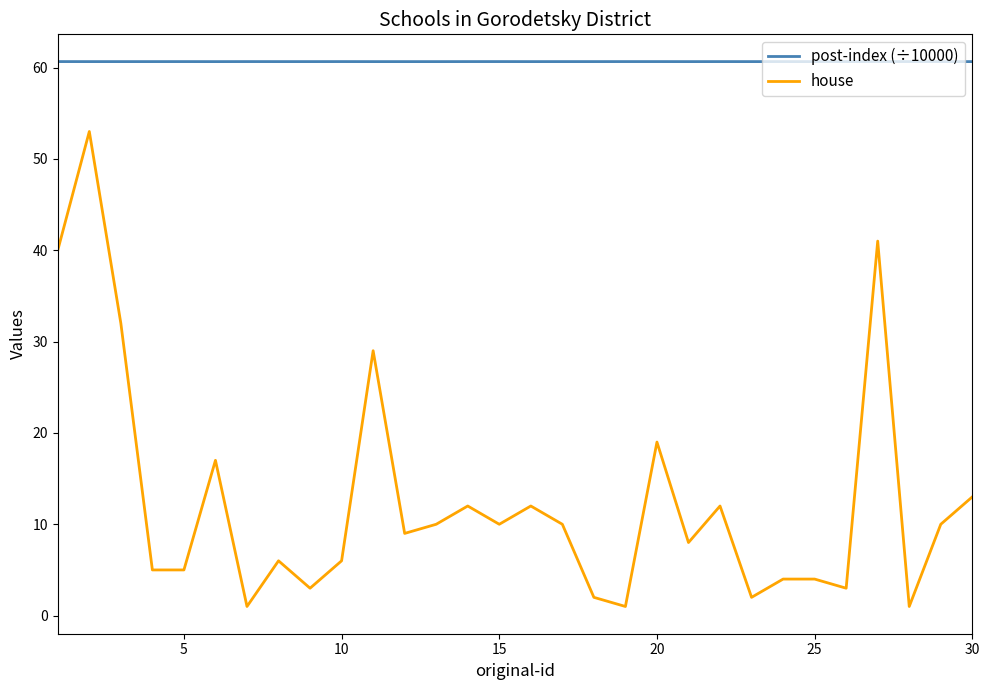

What is the highest value of the post-index (÷10000) series?

60.7